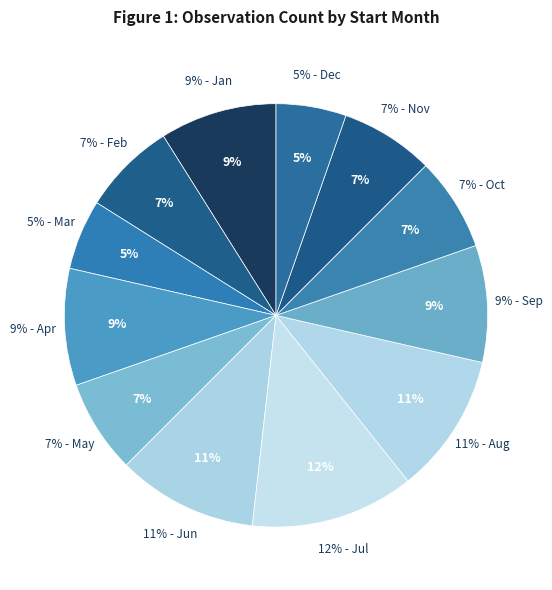

Is it true that 07 is 7% of the pie?

True